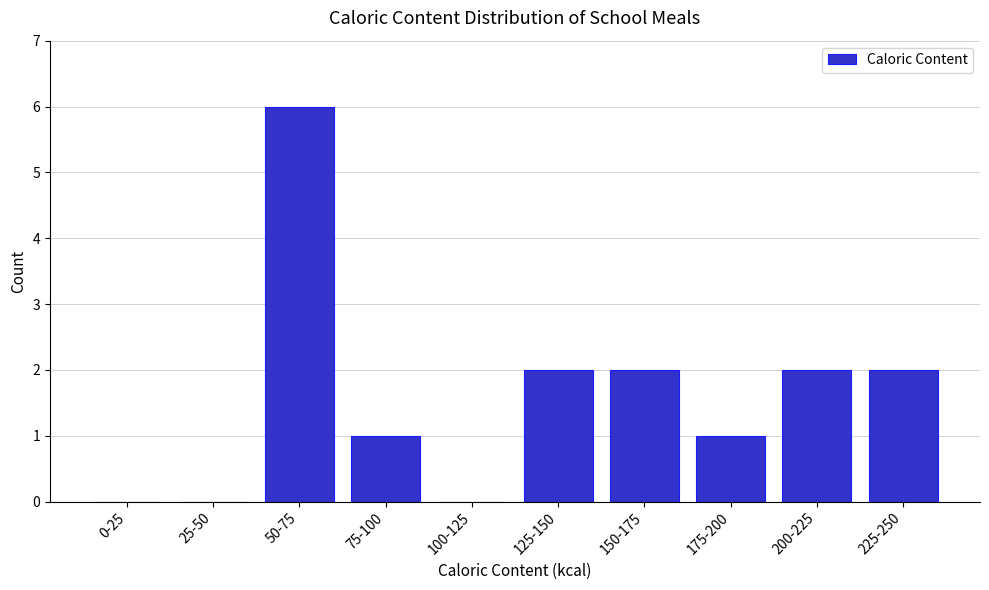

Reading left to right, what are all the values shown in this chart?

0-25=0	25-50=0	50-75=6	75-100=1	100-125=0	125-150=2	150-175=2	175-200=1	200-225=2	225-250=2